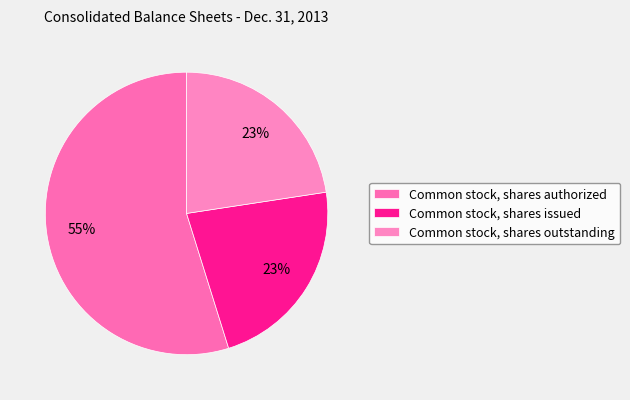

Rank the categories by value from lowest to highest.

Common stock, shares issued, Common stock, shares outstanding, Common stock, shares authorized